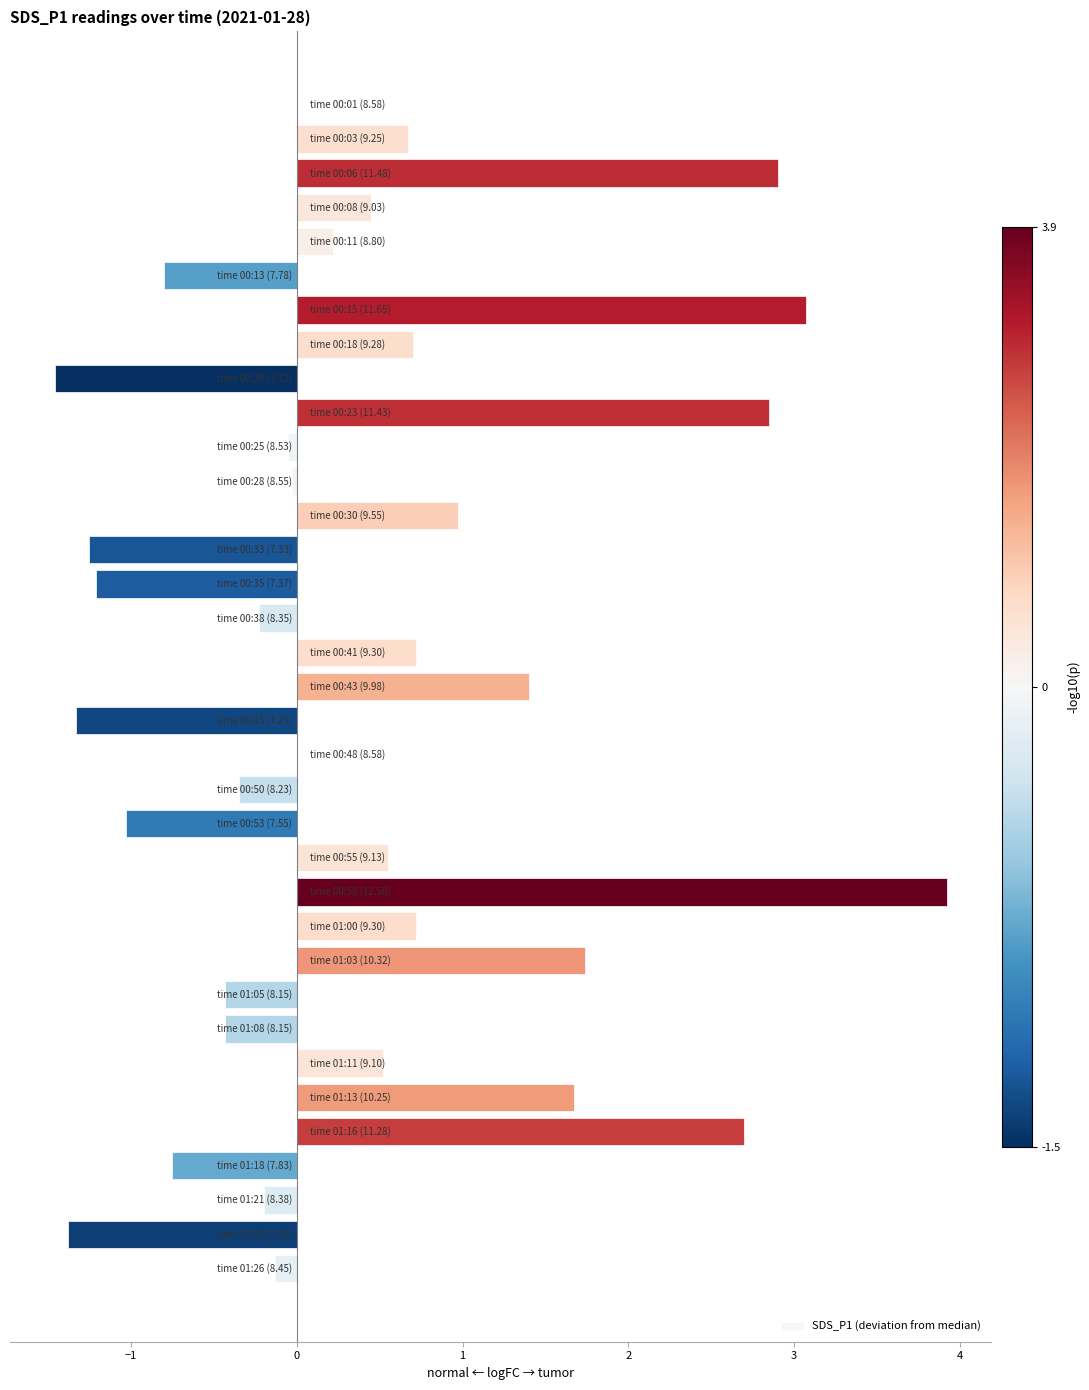

What is the maximum value shown in the chart?

3.9